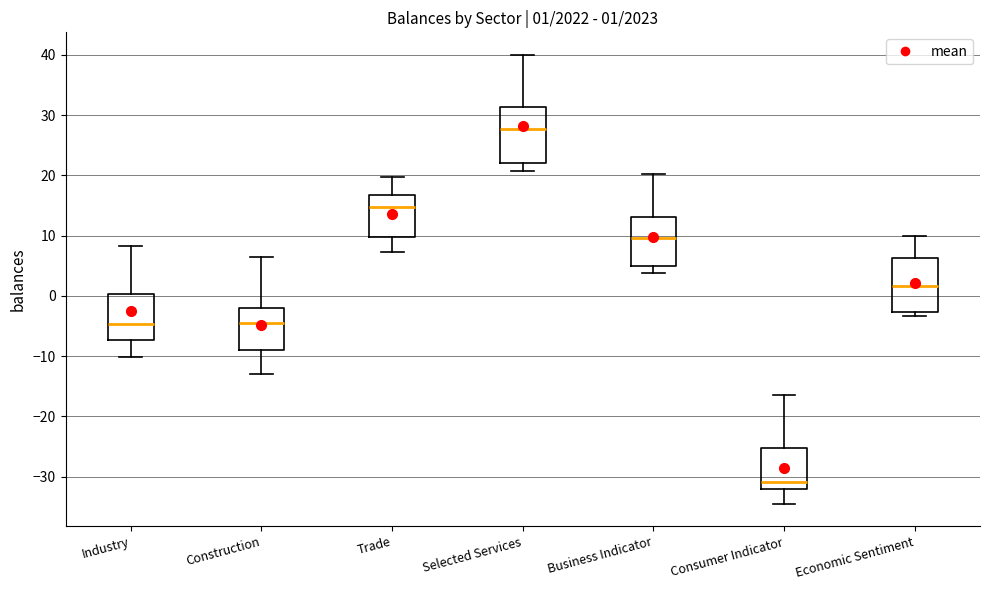

Which box's median line is the lowest?

Consumer Indicator